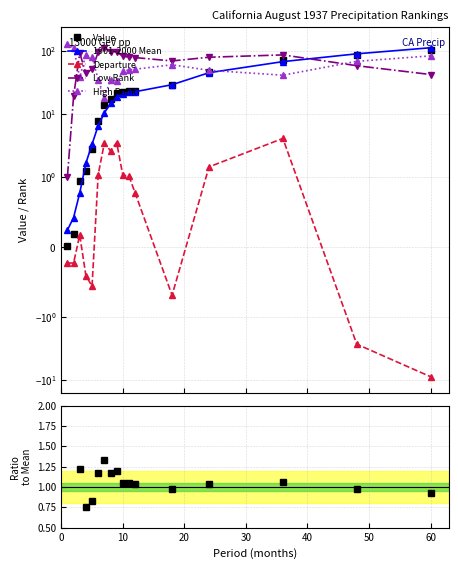

Reading right to left, what are all the values shown in this chart?

Value: 102.8	86.8	71.4	46.3	28.3	23.2	23.0	21.9	21.7	17.2	13.8	7.6	2.7	1.2	0.9	0.2	0.0
1901-2000 Mean: 111.7	89.5	67.3	44.9	29.0	22.4	22.0	20.8	18.2	14.6	10.3	6.5	3.3	1.6	0.8	0.4	0.2
Departure: -8.9	-2.7	4.1	1.4	-0.7	0.8	1.0	1.1	3.5	2.6	3.4	1.1	-0.6	-0.4	0.2	-0.2	-0.2
Low Rank: 42.0	58.0	86.0	79.0	69.0	78.0	79.0	82.0	96.0	95.0	112.0	95.0	51.0	44.0	92.0	19.0	1.0
High Rank: 83.0	68.0	41.0	49.0	60.0	51.0	50.0	47.0	33.0	35.0	18.0	35.0	79.0	86.0	38.0	111.0	129.0
Value / Mean: 0.9	1.0	1.1	1.0	1.0	1.0	1.0	1.1	1.2	1.2	1.3	1.2	0.8	0.8	1.2	0.5	0.0